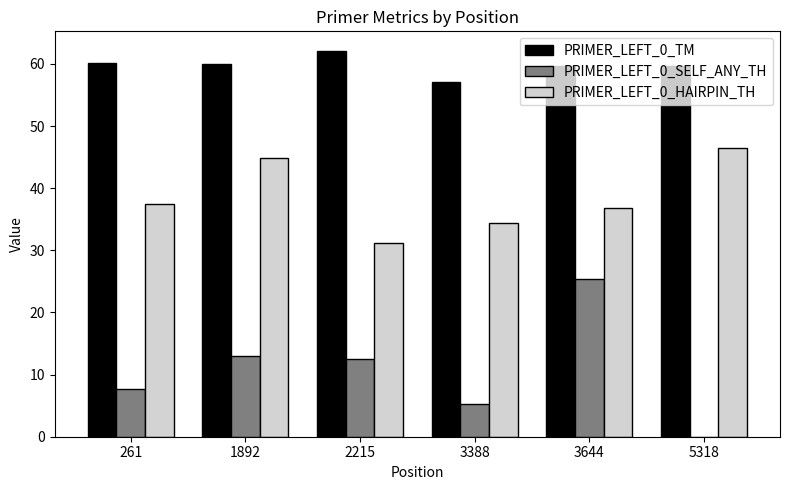

What is the sum of all PRIMER_LEFT_0_TM values?

358.6